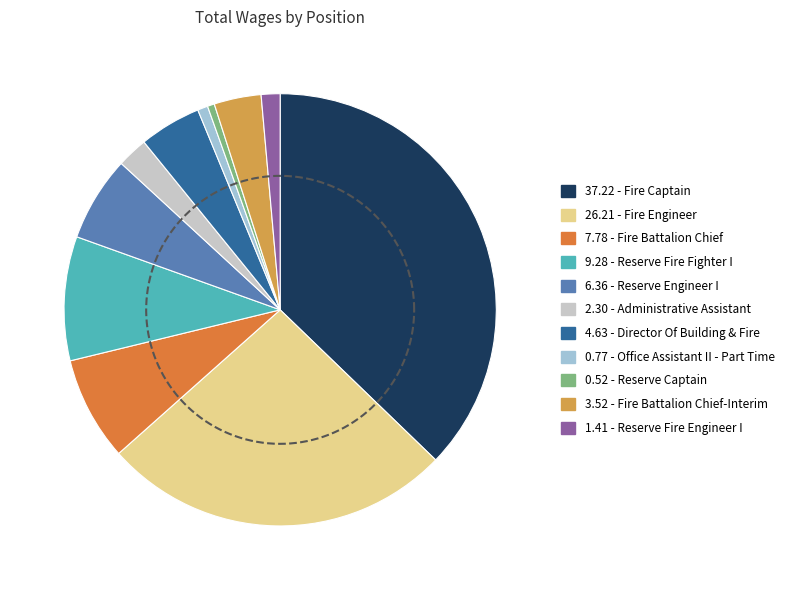

Is it true that Office Assistant II - Part Time is 11% of the pie?

False